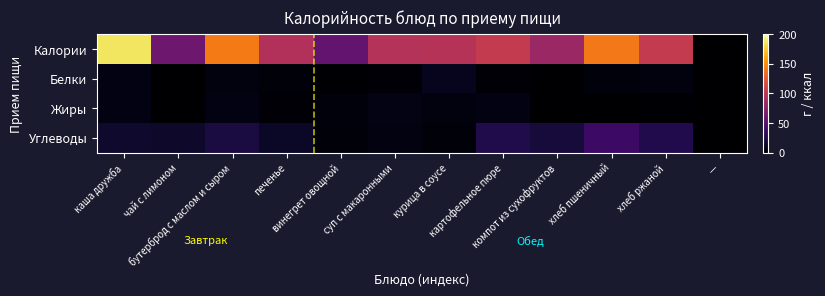

Reading left to right, extract all data points from this chart.

Калории: каша дружба=186.0	чай с лимоном=61.0	бутерброд с маслом и сыром=142.0	печенье=95.0	винегрет овощной=56.4	суп с макаронными=96.6	курица в соусе=97.3	картофельное пюре=104.2	компот из сухофруктов=83.0	хлеб пшеничный=141.0	хлеб ржаной=104.0	—=0.0
Белки: каша дружба=7.0	чай с лимоном=0.0	бутерброд с маслом и сыром=5.0	печенье=3.4	винегрет овощной=1.2	суп с макаронными=1.9	курица в соусе=10.7	картофельное пюре=2.6	компот из сухофруктов=0.1	хлеб пшеничный=4.3	хлеб ржаной=5.2	—=0.0
Жиры: каша дружба=6.7	чай с лимоном=0.0	бутерброд с маслом и сыром=6.5	печенье=2.7	винегрет овощной=4.4	суп с макаронными=7.2	курица в соусе=5.3	картофельное пюре=6.3	компот из сухофруктов=0.0	хлеб пшеничный=0.3	хлеб ржаной=1.2	—=0.0
Углеводы: каша дружба=16.3	чай с лимоном=15.0	бутерброд с маслом и сыром=22.0	печенье=13.9	винегрет овощной=3.5	суп с макаронными=5.7	курица в соусе=3.3	картофельное пюре=25.3	компот из сухофруктов=20.7	хлеб пшеничный=37.6	хлеб ржаной=26.5	—=0.0